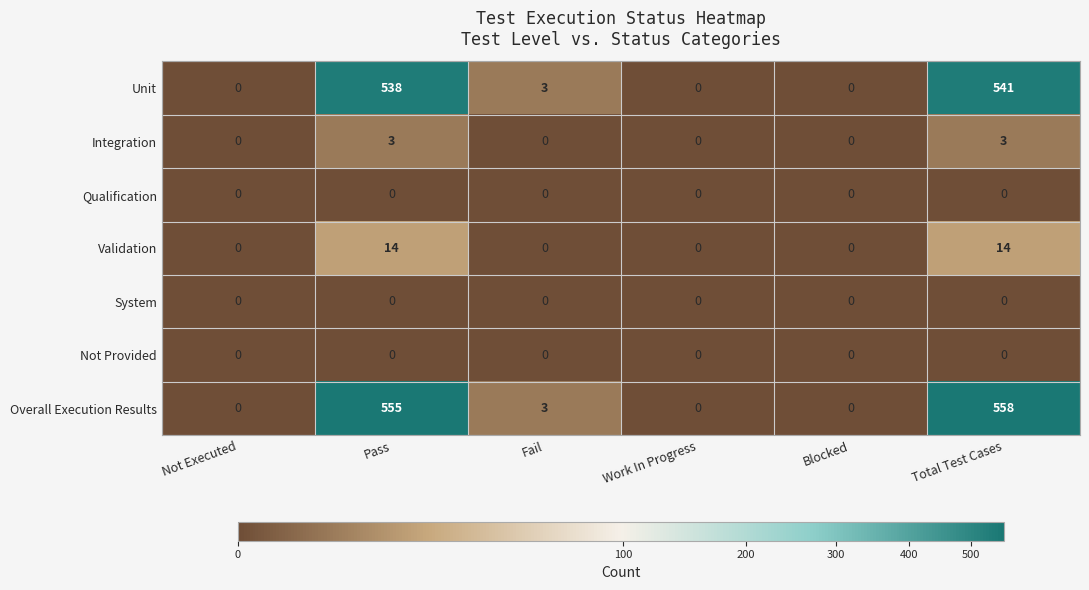

True or false: System has a value of 0 at Not Executed.

True